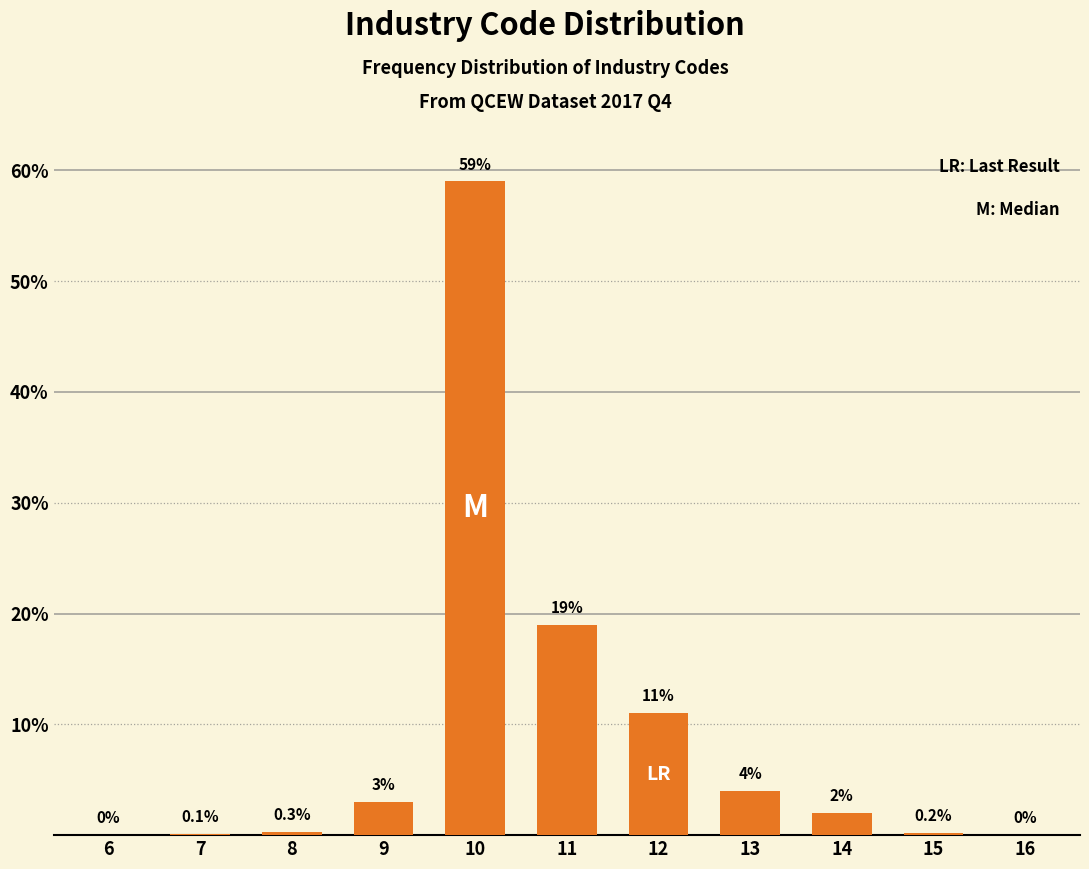

Reading left to right, what are all the values shown in this chart?

6=0.0	7=0.1	8=0.3	9=3.0	10=59.0	11=19.0	12=11.0	13=4.0	14=2.0	15=0.2	16=0.0